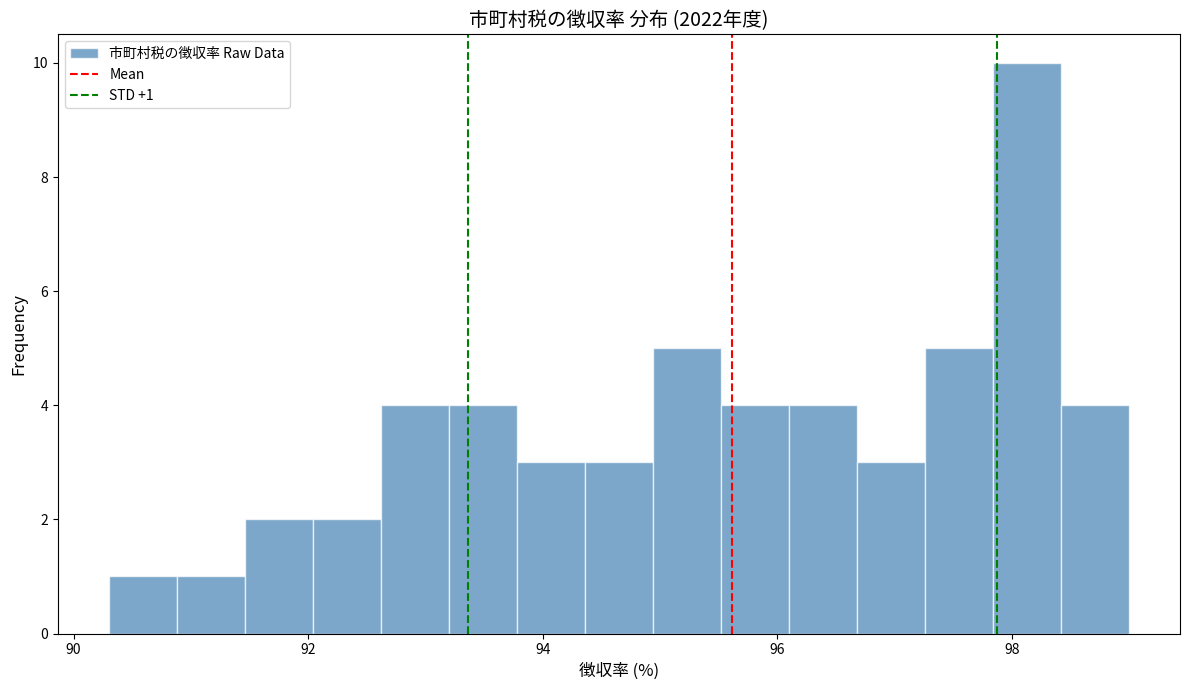

Around what value on the x-axis is the tallest bar? Give the approximate position of its centre, as read against the axis.

98.2